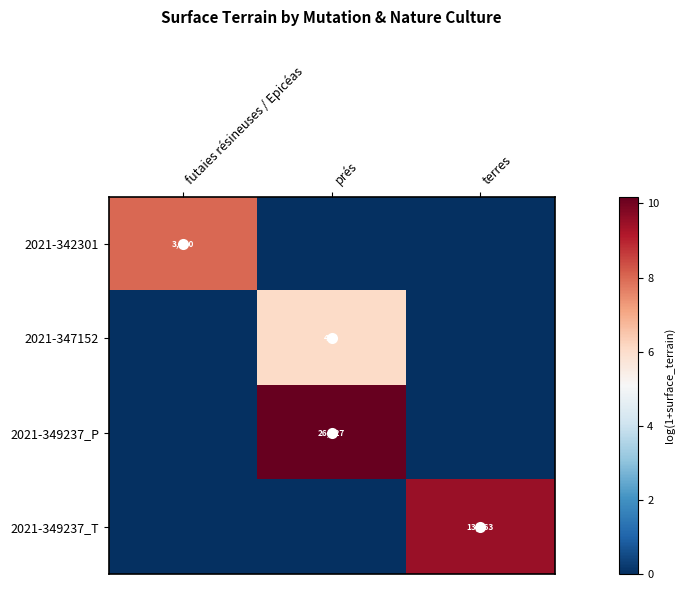

True or false: 2021-347152 has a value of 435 at prés.

True